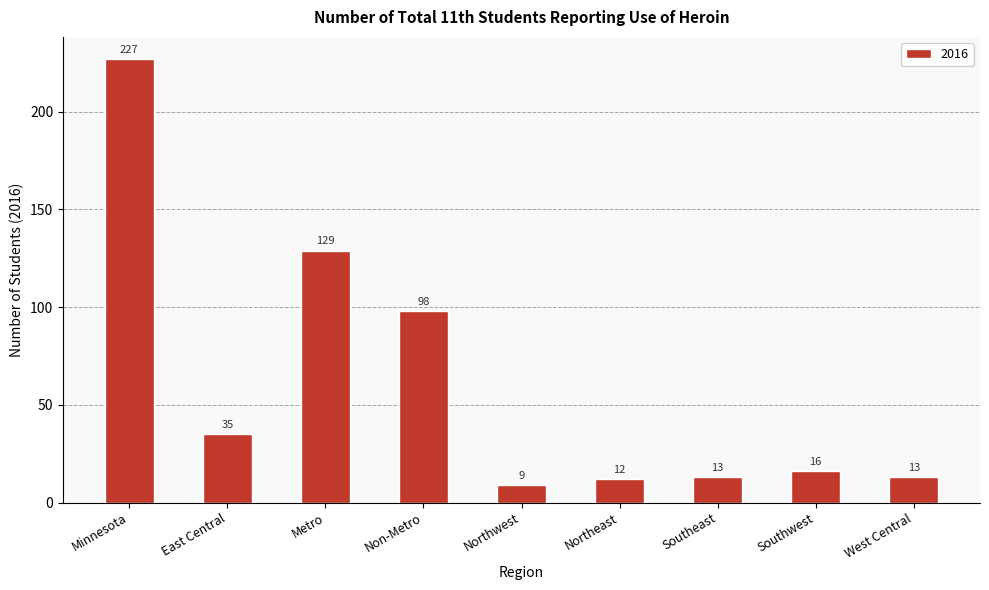

What position from the right is Southeast?

3